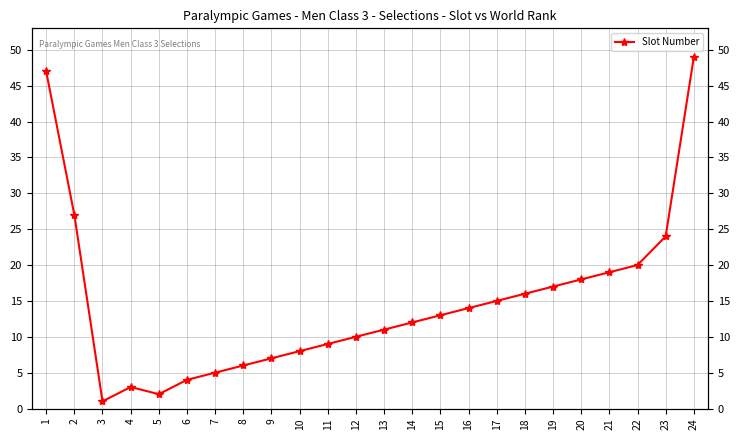

What is the value of the 3rd point from the left?

1